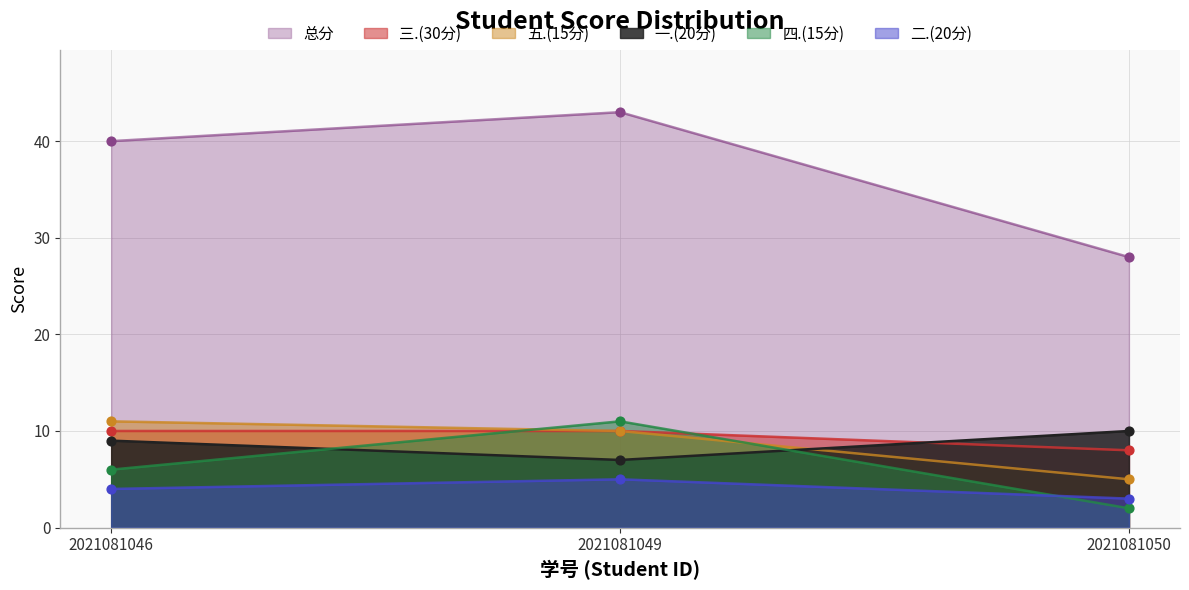

Which series has the widest spread of Y values?

总分